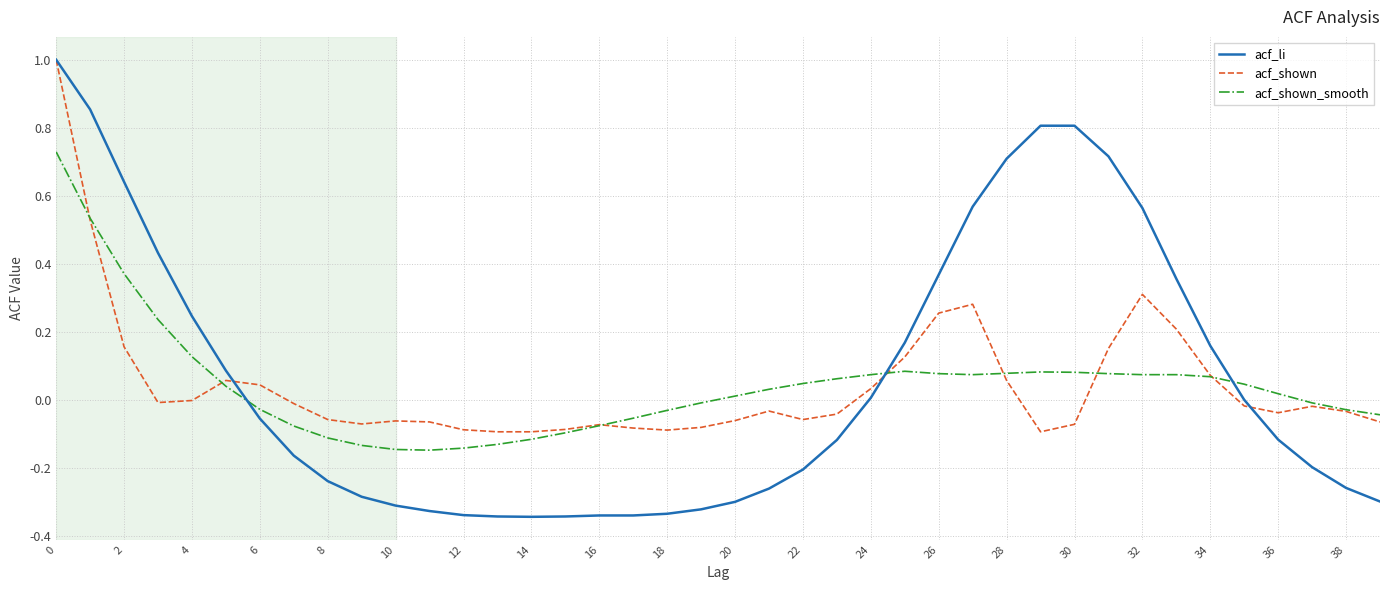

How many intersections are there between acf_li and acf_shown_smooth?

3